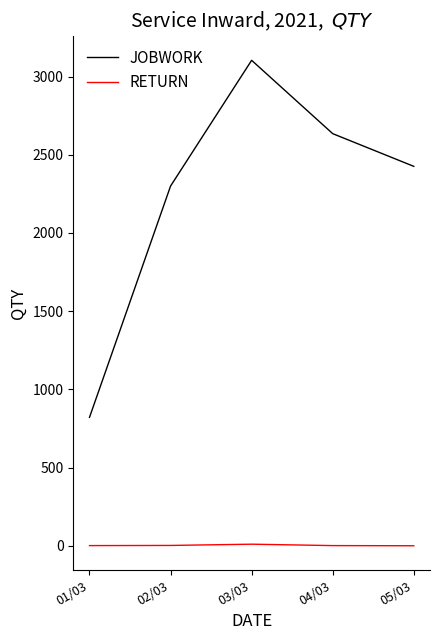

The RETURN series shows 1 at 04/03. True or false?

True